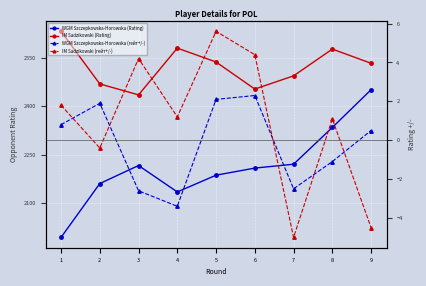

Reading left to right, what are all the values shown in this chart?

WGM Szczepkowska-Horowska (Rating): 1993.0	2160.0	2216.0	2134.0	2186.0	2208.0	2220.0	2334.0	2451.0
IM Sadzikowski (Rating): 2632.0	2469.0	2435.0	2580.0	2537.0	2453.0	2494.0	2577.0	2533.0
WGM Szczepkowska-Horowska (rейт+/-): 0.8	1.9	-2.6	-3.4	2.1	2.3	-2.5	-1.1	0.5
IM Sadzikowski (rейт+/-): 1.8	-0.4	4.2	1.2	5.6	4.4	-5.0	1.1	-4.5